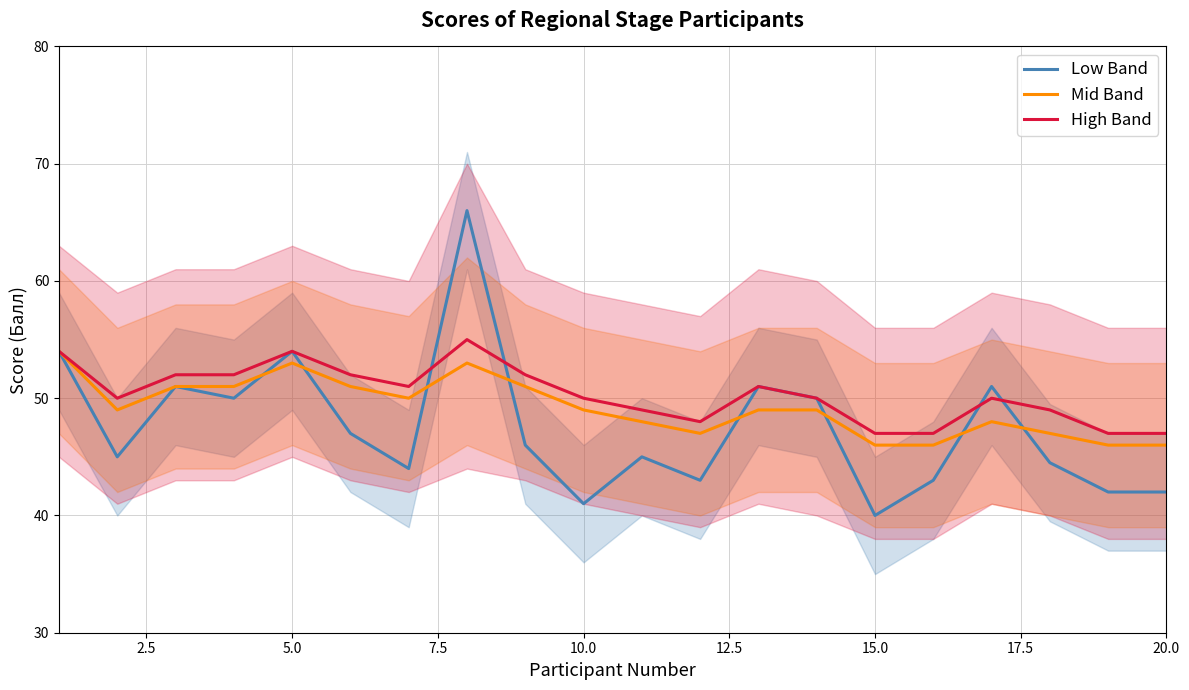

What is the value of the Low Band point at the 11th from the left?

45.0